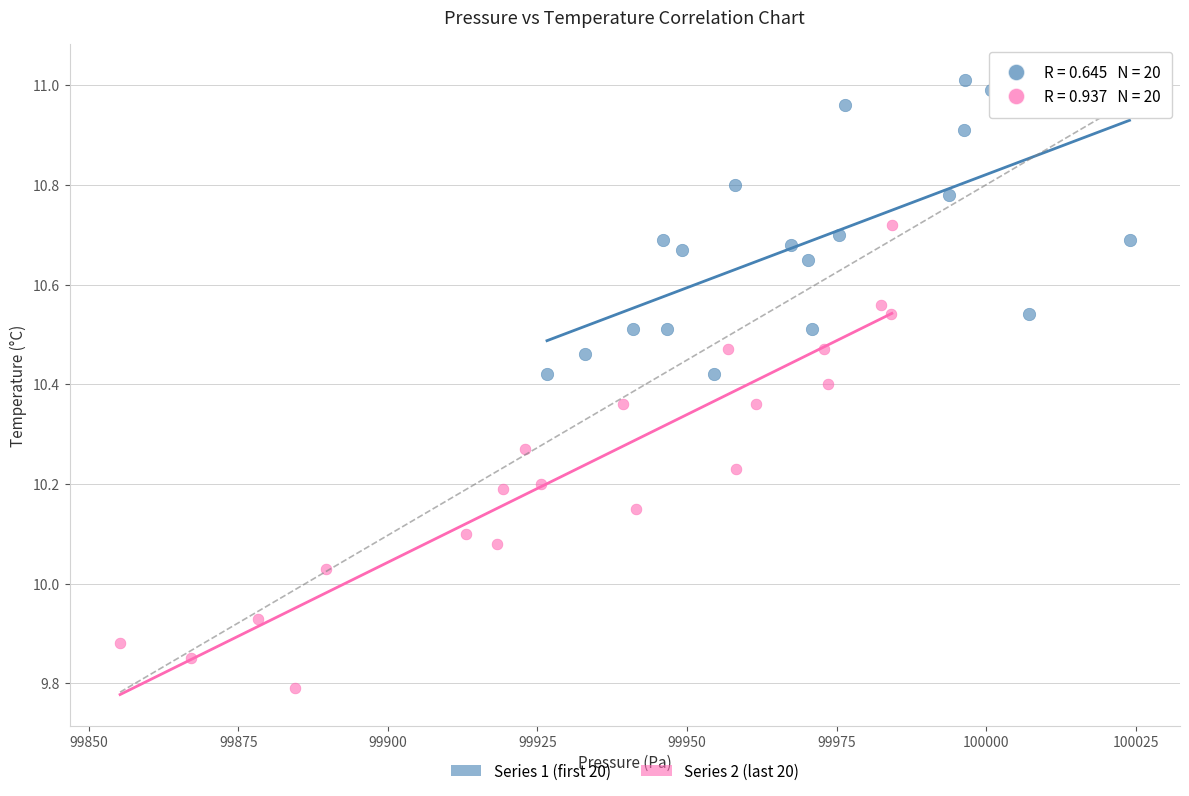

Which series reaches the maximum Y coordinate?

Series 1 (first 20)